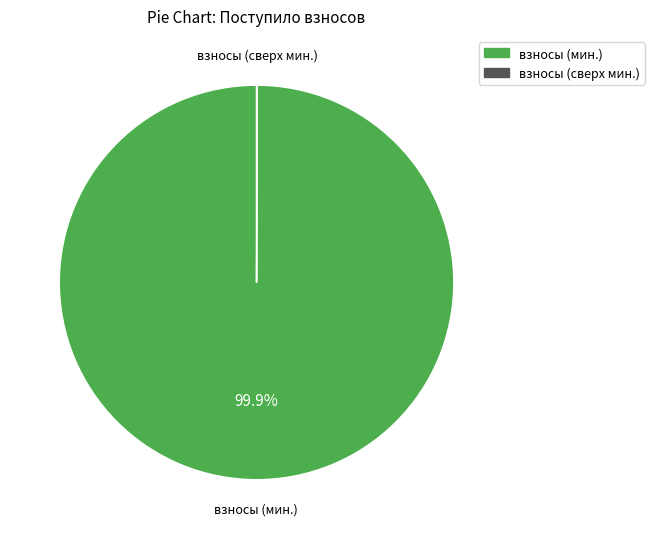

Is there a majority slice in this chart?

Yes